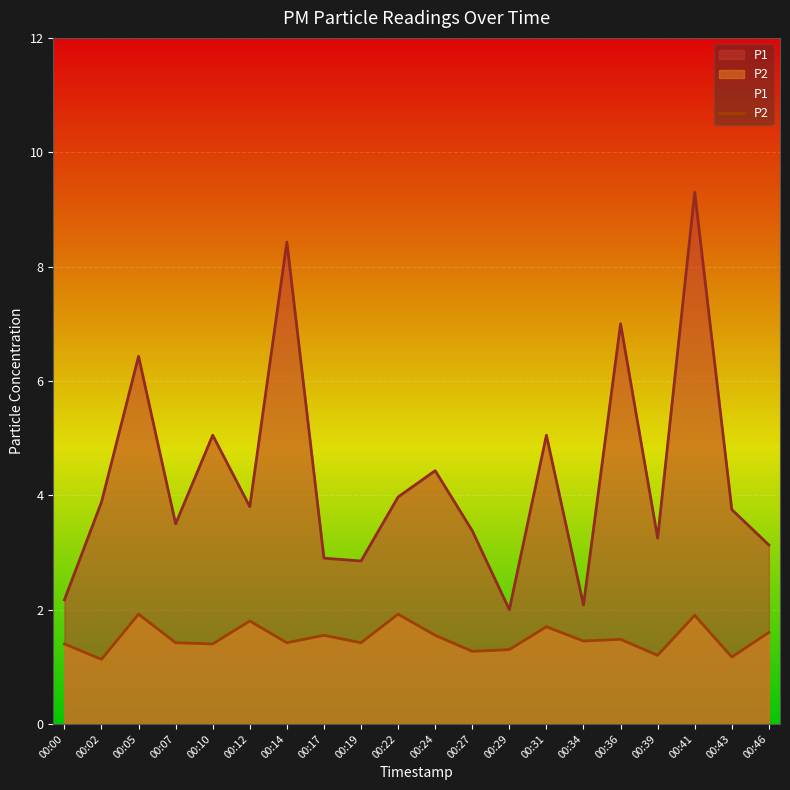

What is the total value across all series at 00:46?

4.7